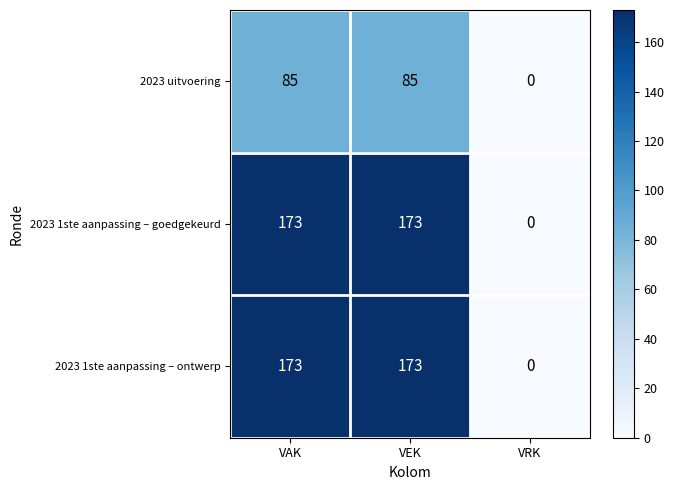

What is the sum of the 2023 1ste aanpassing – goedgekeurd values at VEK and VAK?

346